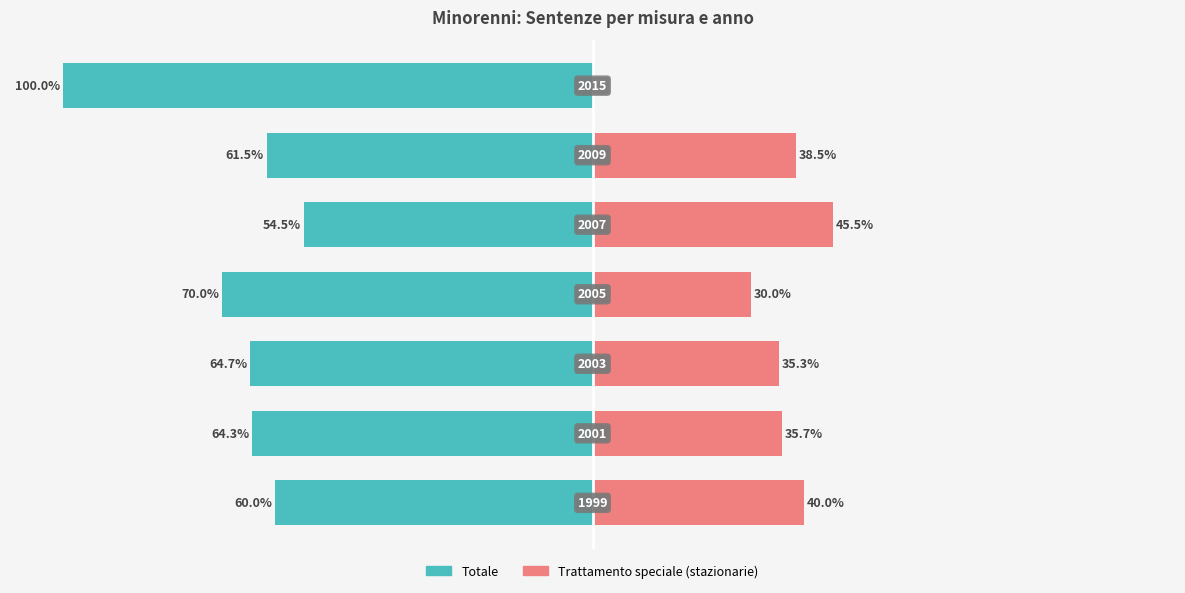

What is the difference between the highest and lowest values at 5?

100.0